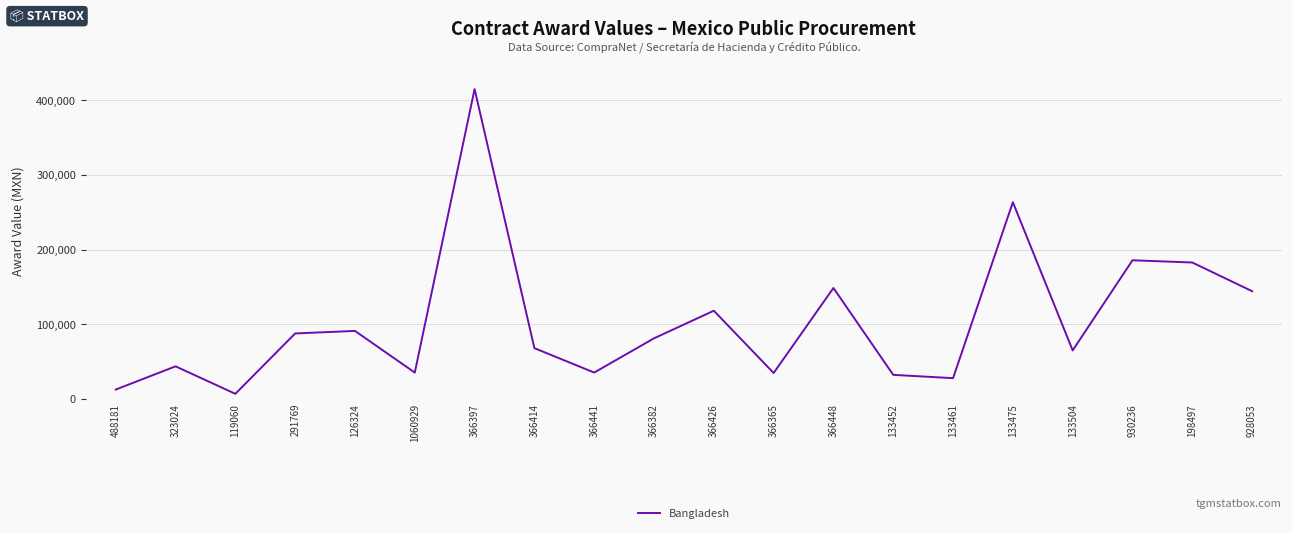

What is the smallest value displayed?

6600.0